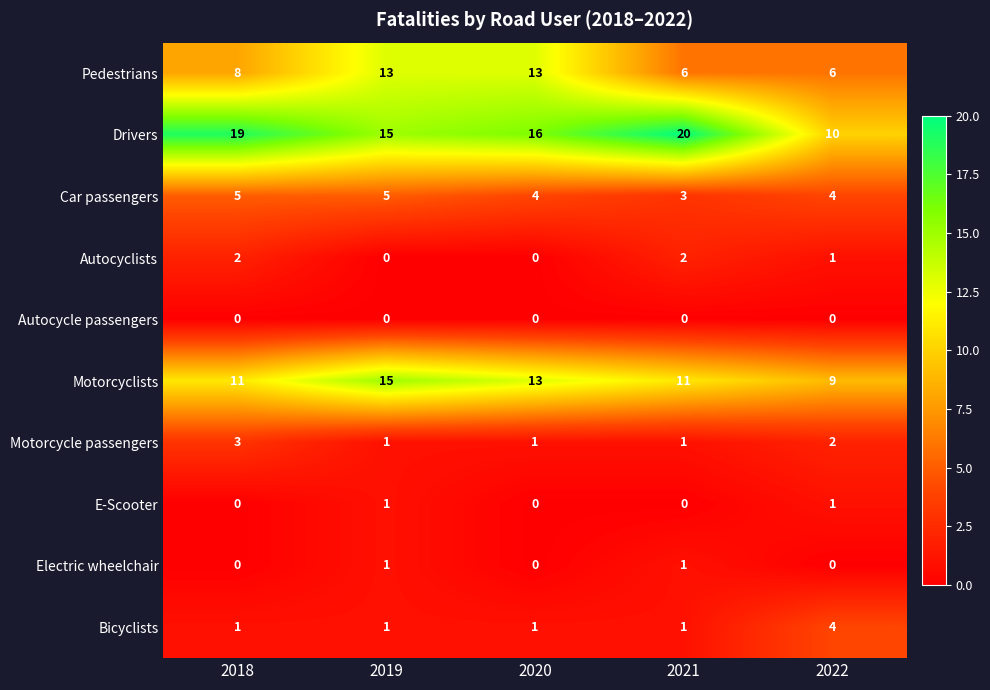

Between 2018 and 2019, which series saw the biggest shift?

Pedestrians